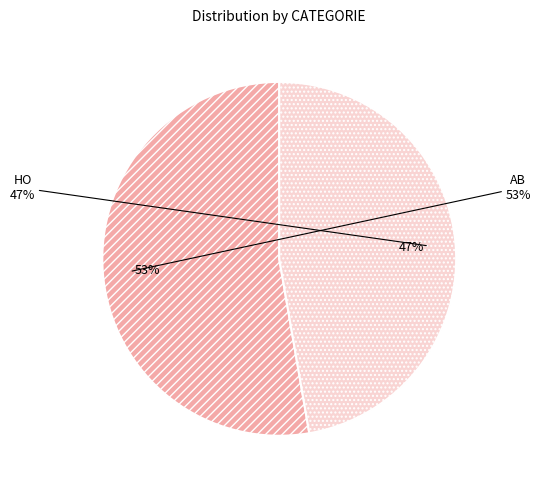

How many slices are in this pie chart?

2